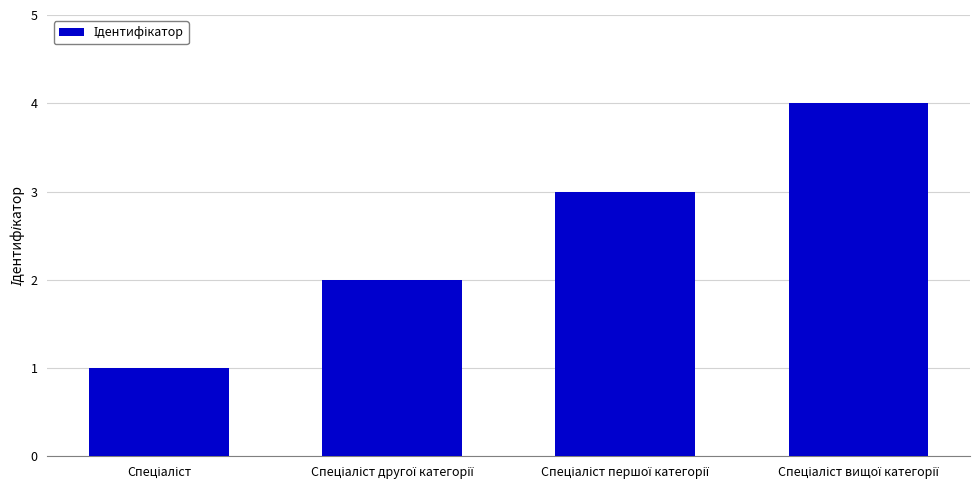

What is the maximum value shown in the chart?

4